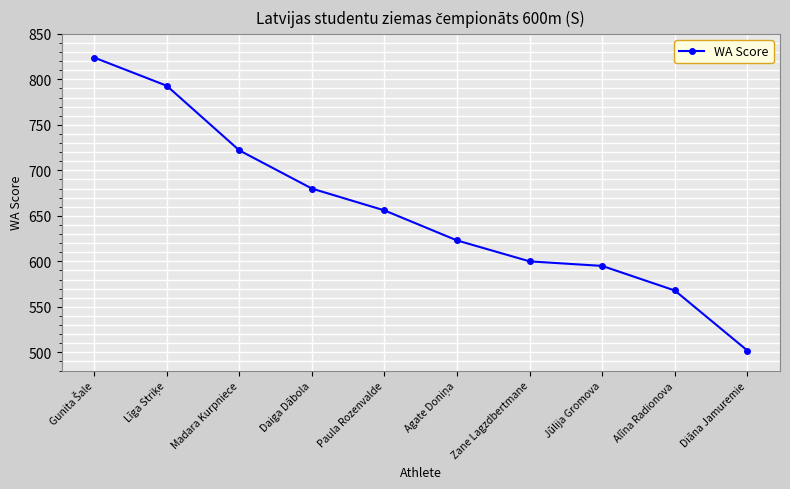

Reading left to right, extract all data points from this chart.

824	793	722	680	656	623	600	595	568	502